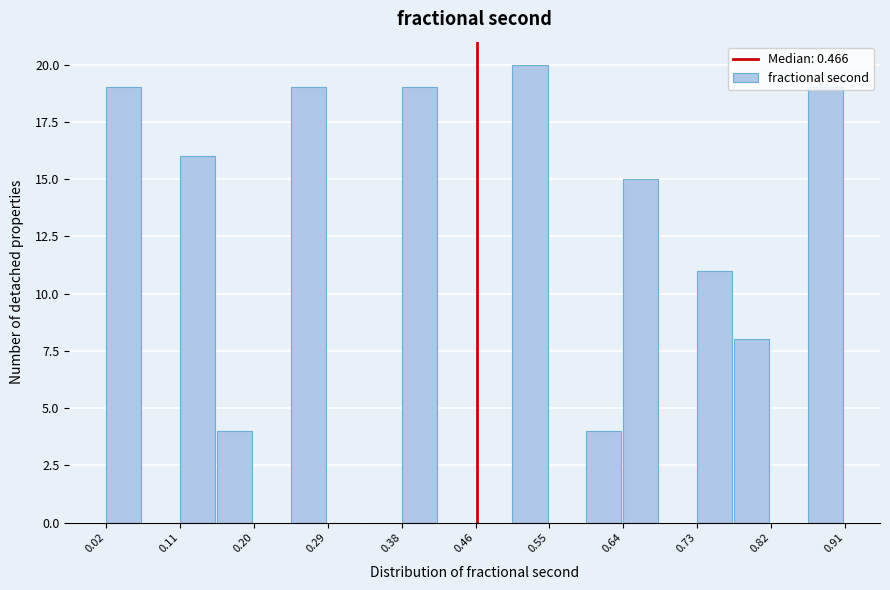

Reading left to right, transcribe this chart: for each bar, give the range it covers on the x-axis and its height. Neither the bar edges nor the heights are printed on the chart, so give them approximately, as read against the axes.

0.02 to 0.06: 19
0.06 to 0.11: 0
0.11 to 0.15: 16
0.15 to 0.20: 4
0.20 to 0.24: 0
0.24 to 0.29: 19
0.29 to 0.33: 0
0.33 to 0.38: 0
0.38 to 0.42: 19
0.42 to 0.46: 0
0.46 to 0.51: 0
0.51 to 0.55: 20
0.55 to 0.60: 0
0.60 to 0.64: 4
0.64 to 0.69: 15
0.69 to 0.73: 0
0.73 to 0.78: 11
0.78 to 0.82: 8
0.82 to 0.86: 0
0.86 to 0.91: 19